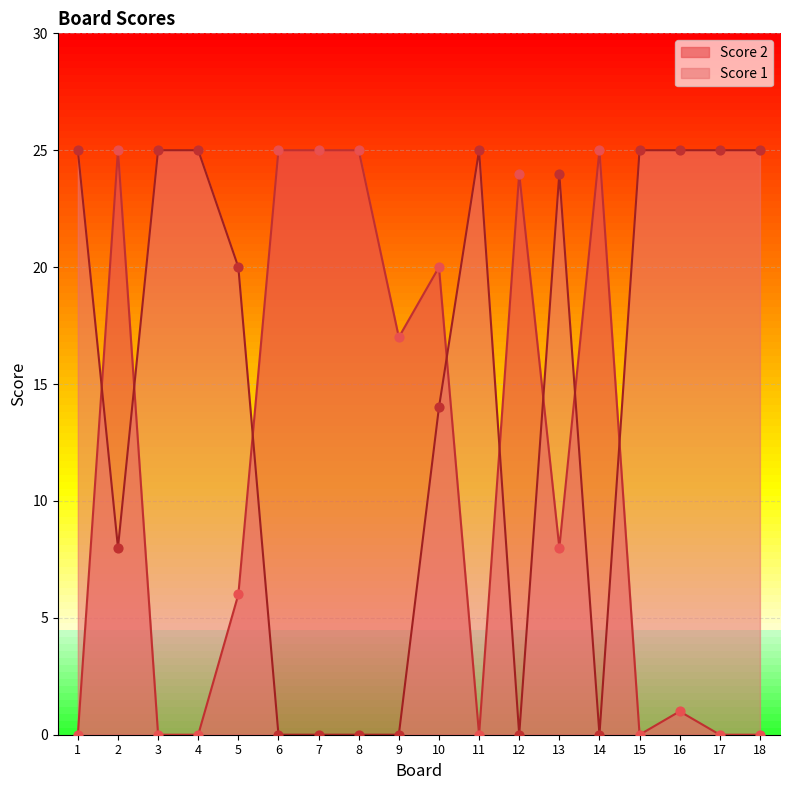

Which series has the widest spread of Y values?

Score 1